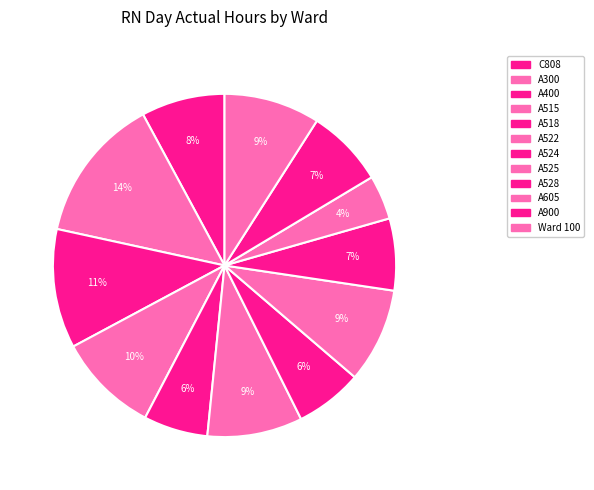

Count the number of slices in the pie.

12